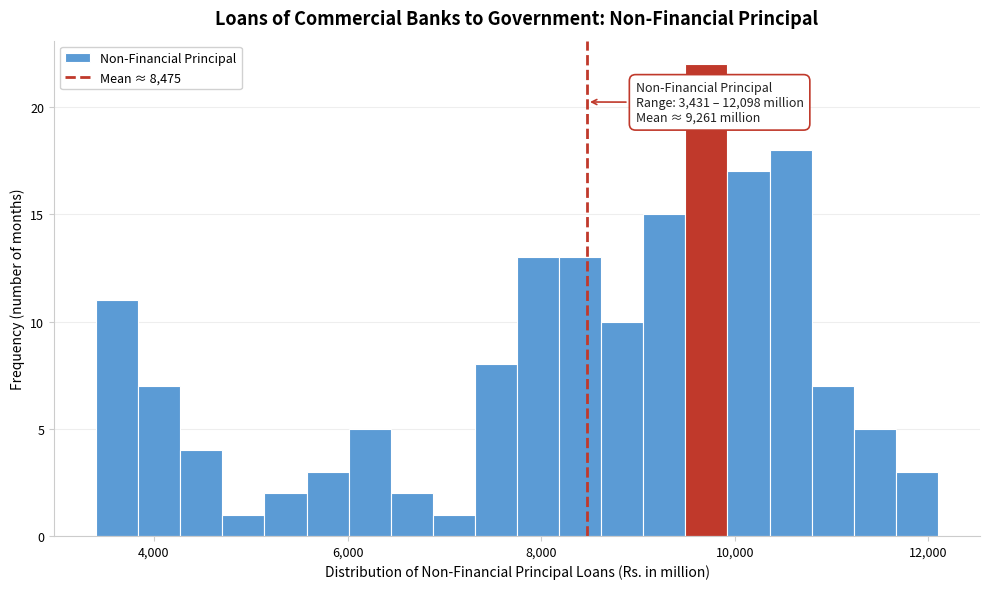

Read against the x-axis, roughly where is the centre of the tallest bar?

9800